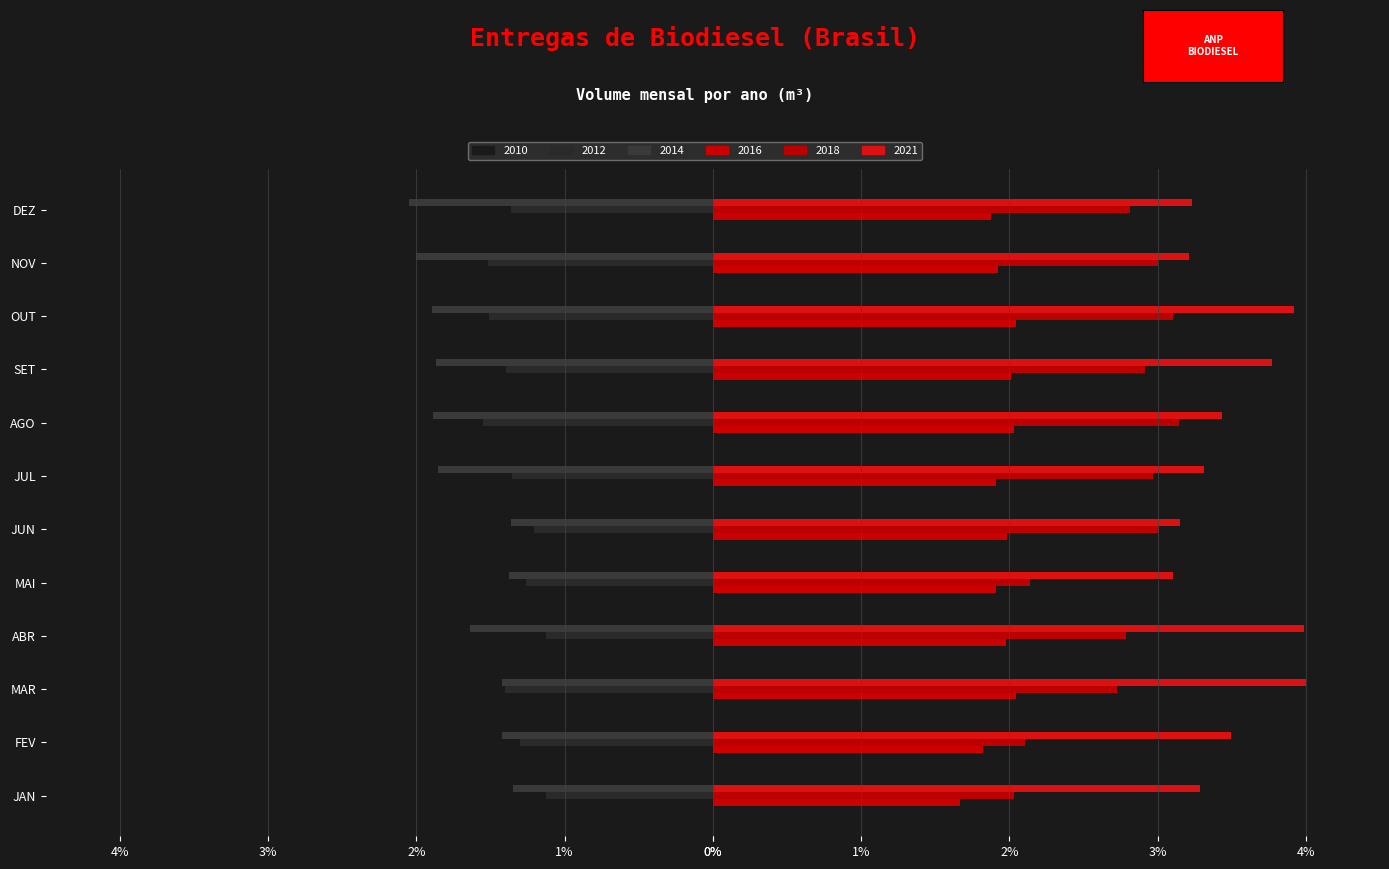

What is the label of the 7th bar from the left?

JUL